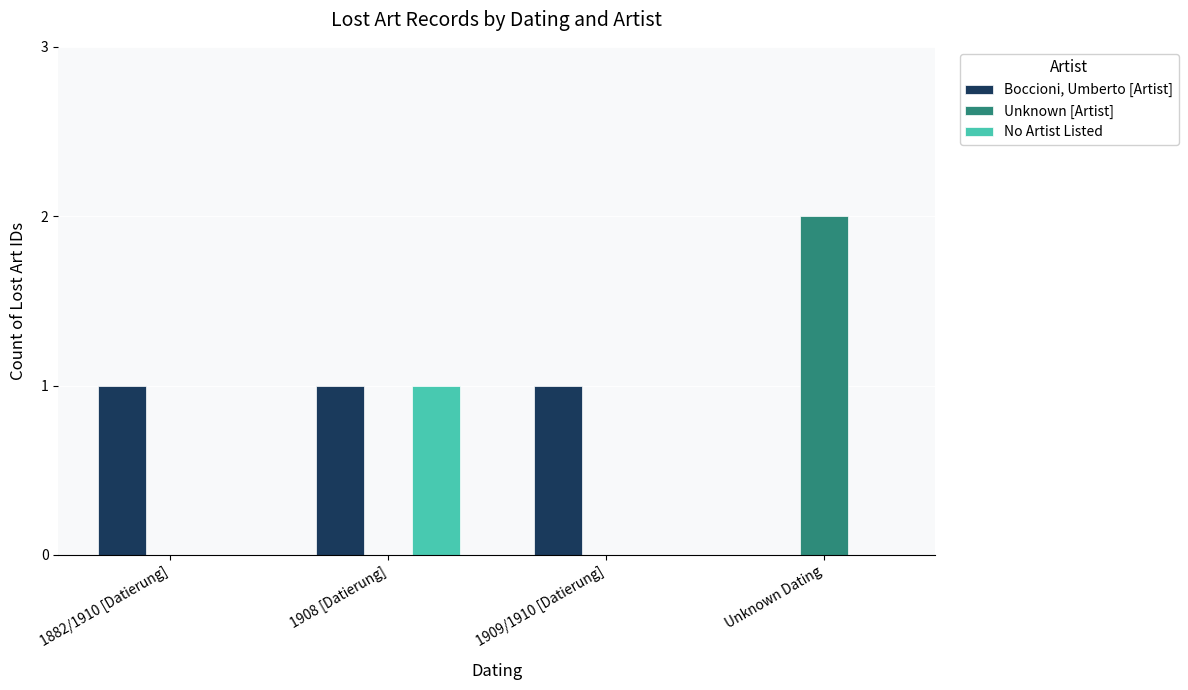

Count the number of categories in the chart.

4